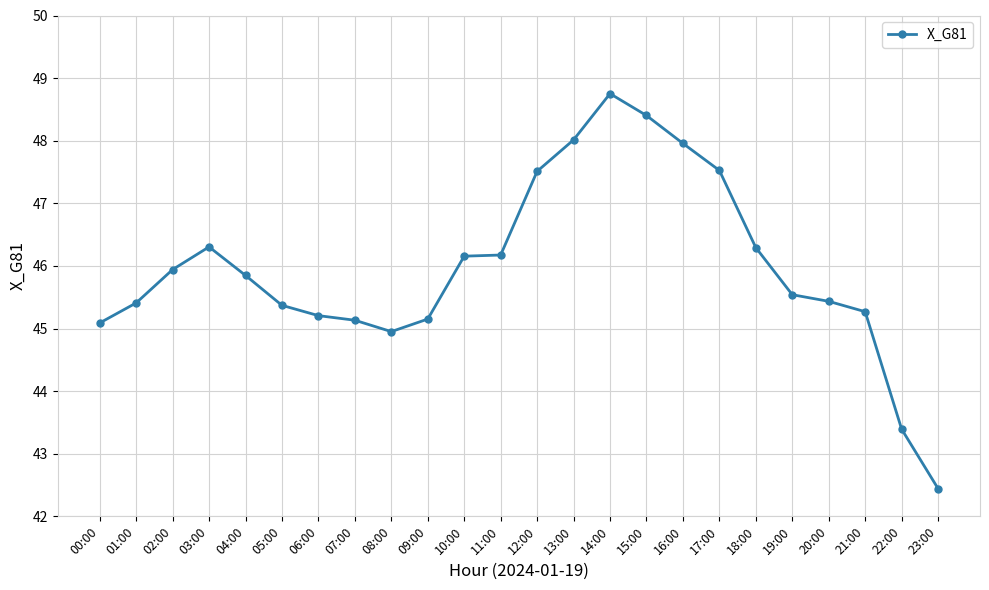

The value at 16:00 is 21.5. True or false?

False